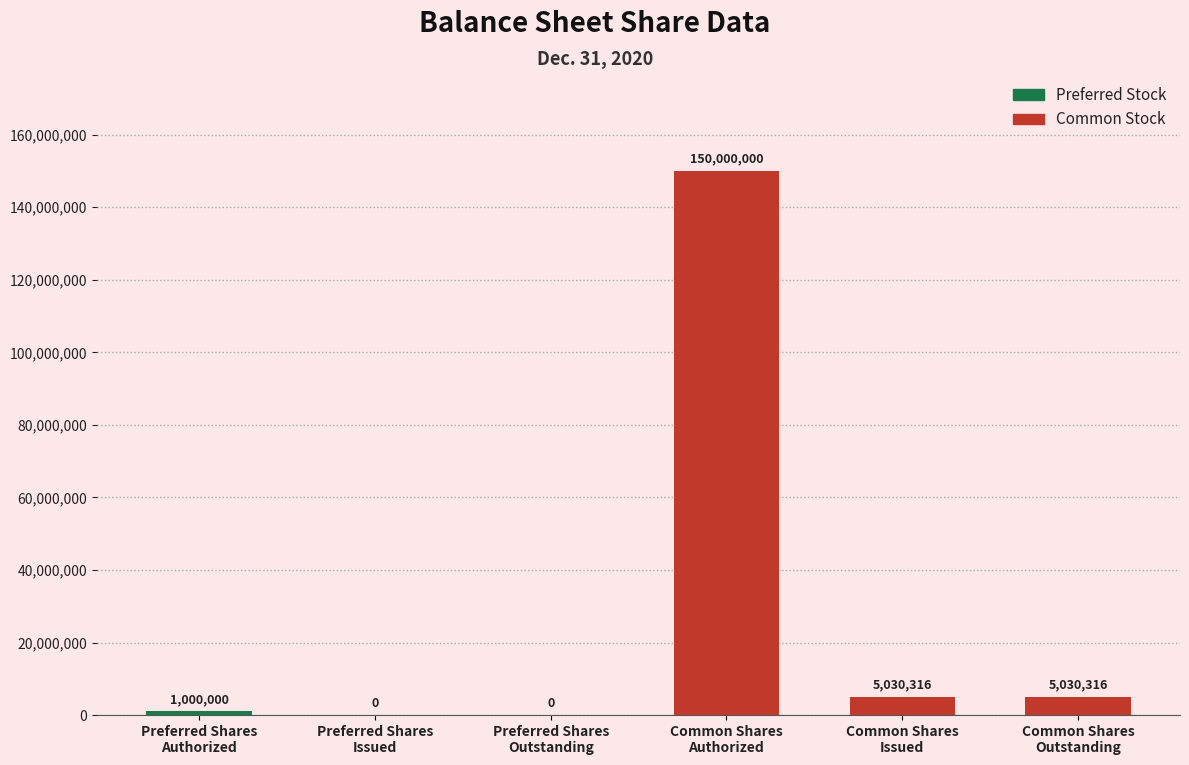

What is the sum of all values?

161060632